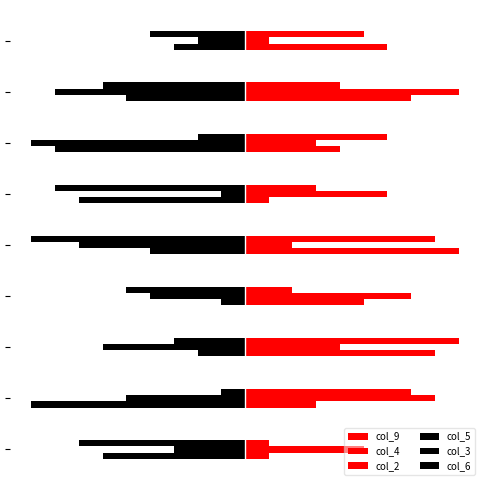

Does the chart contain stacked bars?

No